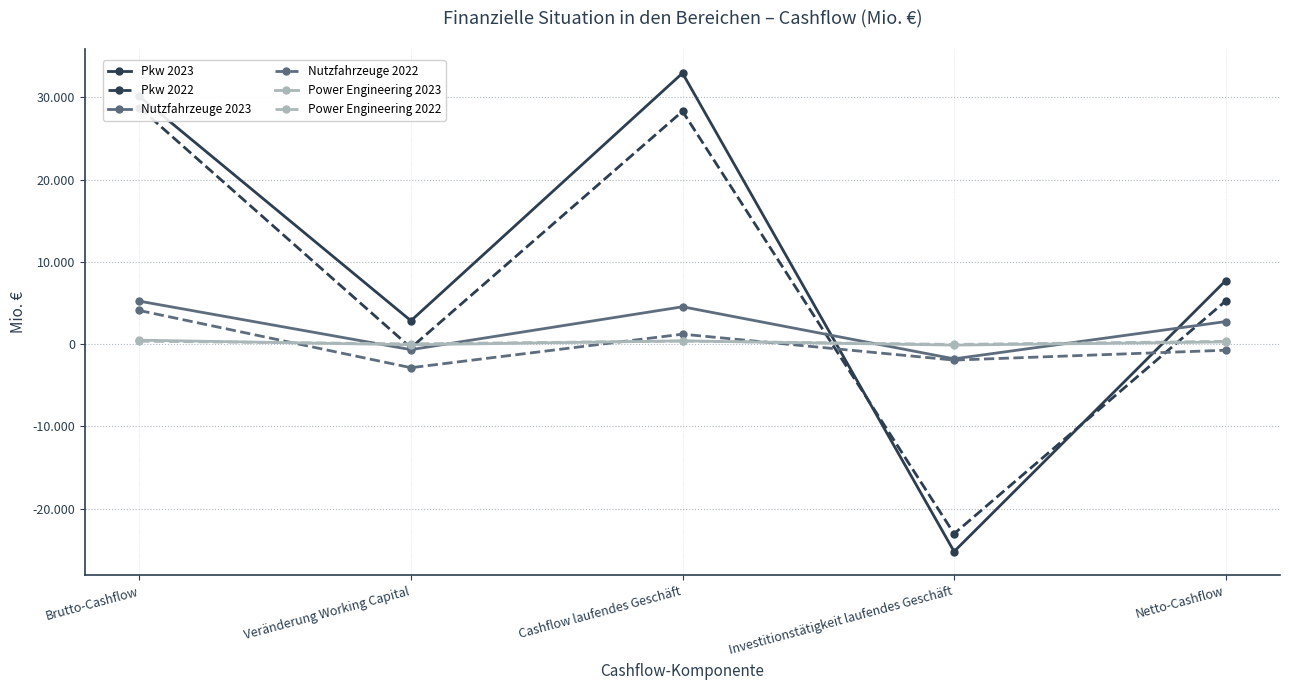

Is the value of Power Engineering 2023 at Cashflow laufendes Geschäft greater than the value of Pkw 2023 at Netto-Cashflow?

No